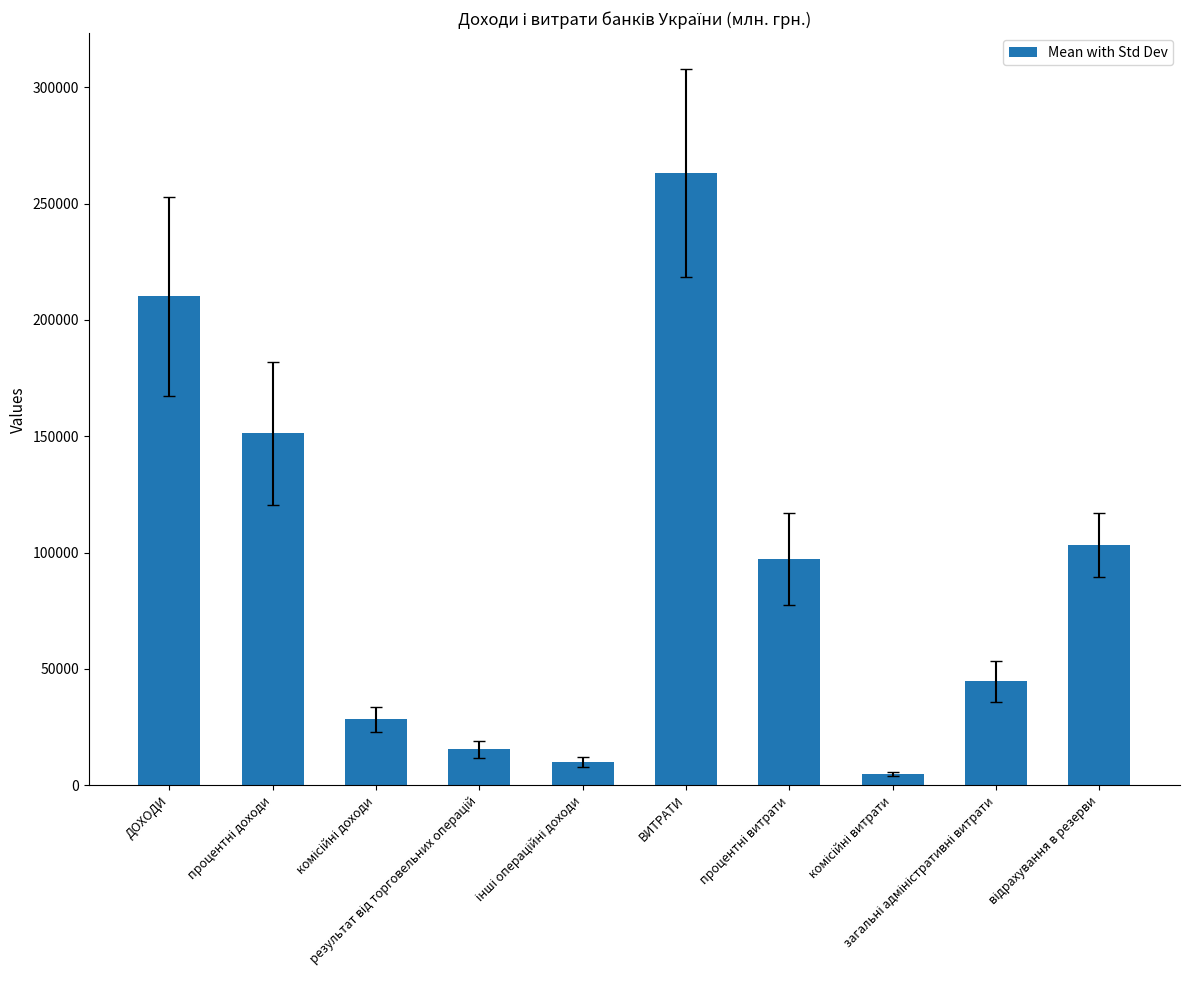

What is the sum of all values?

928476